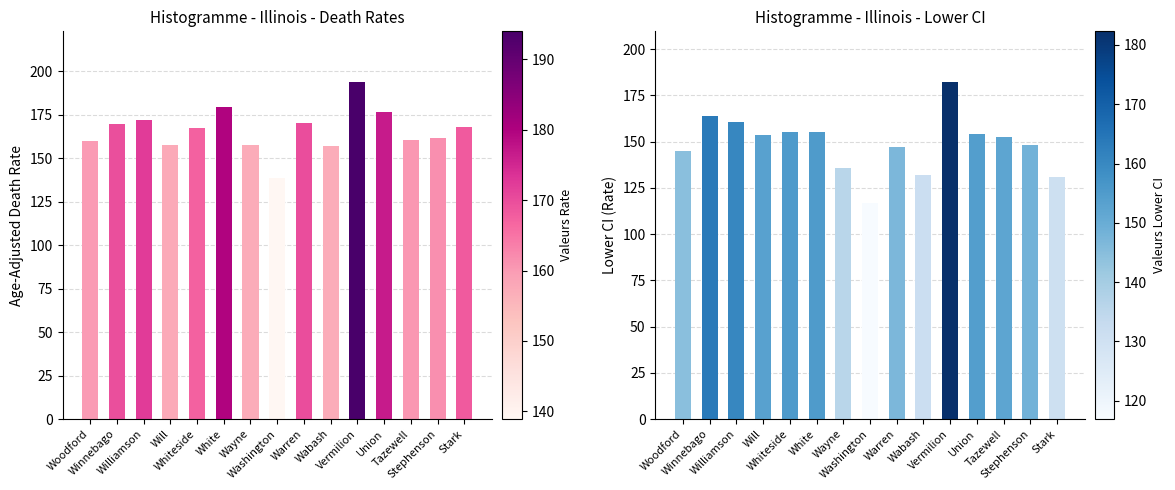

Where is Lower CI nearest to the value 149?

Stephenson